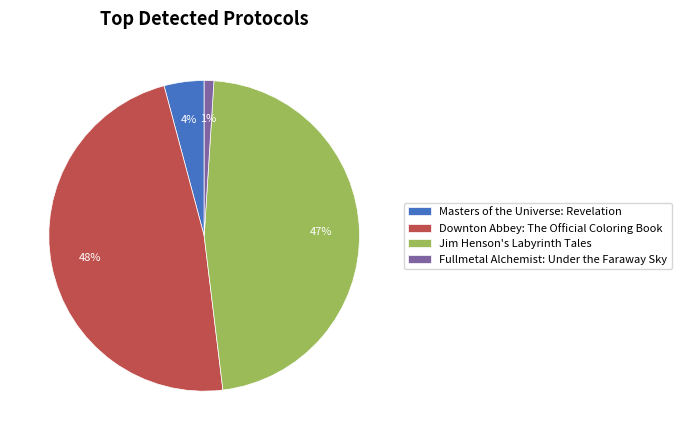

Which slice is the largest?

Downton Abbey: The Official Coloring Book